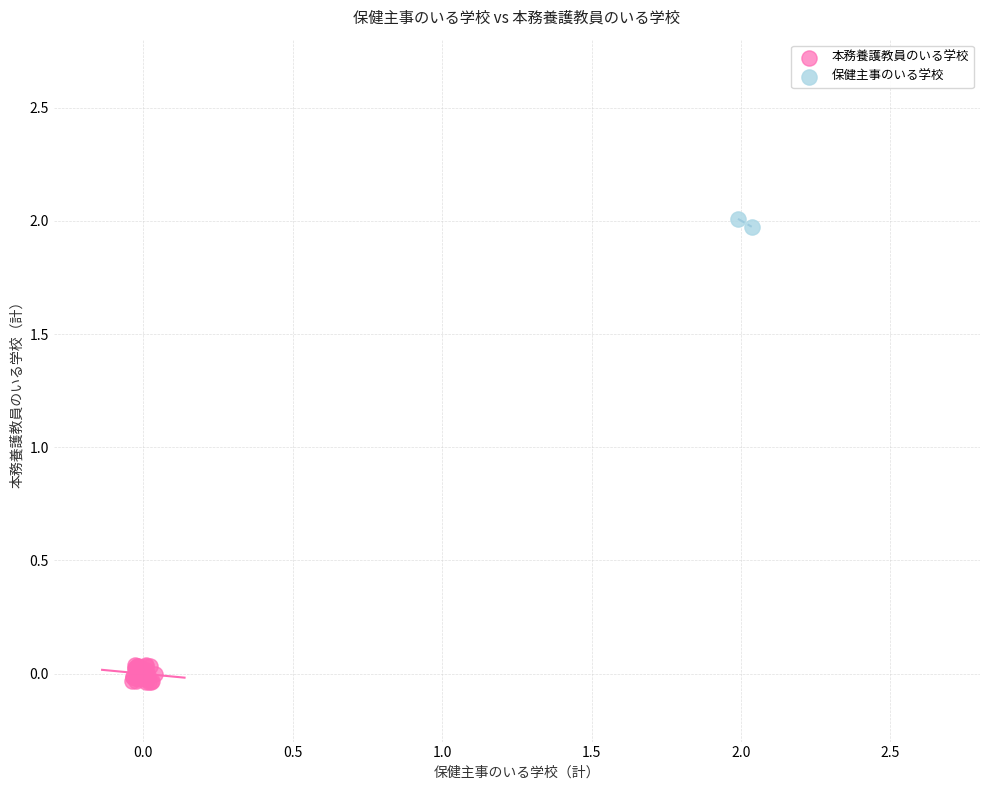

Which series has the widest spread of Y values?

本務養護教員のいる学校